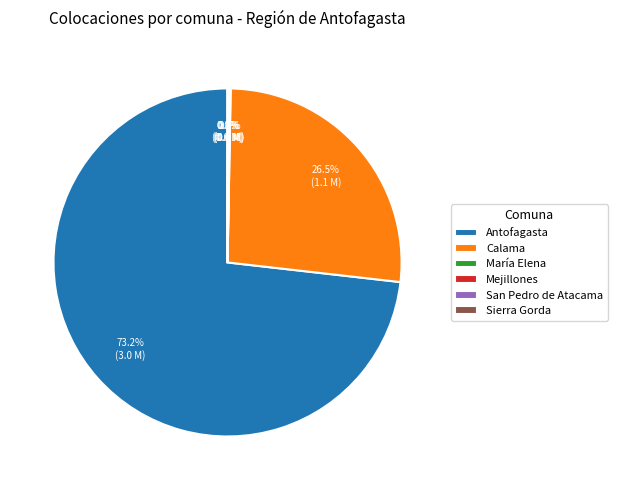

What is the largest slice in the pie chart?

Antofagasta